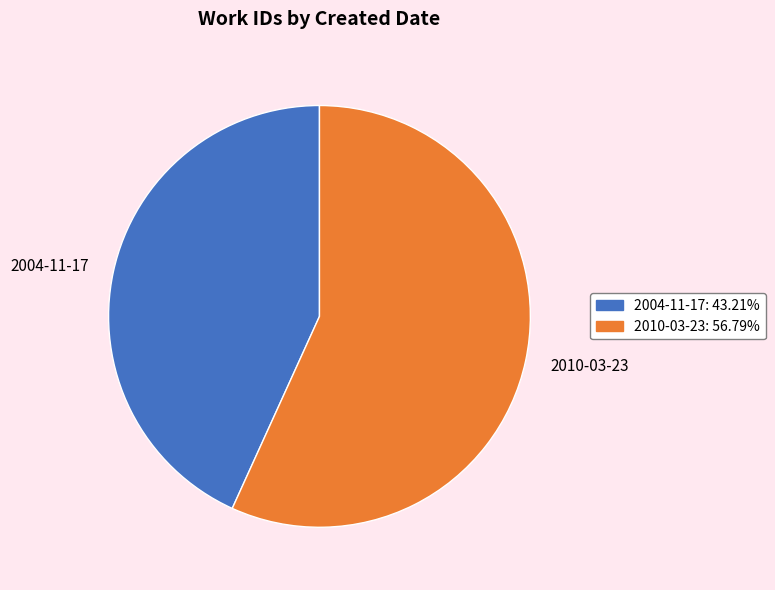

What is the largest slice in the pie chart?

2010-03-23